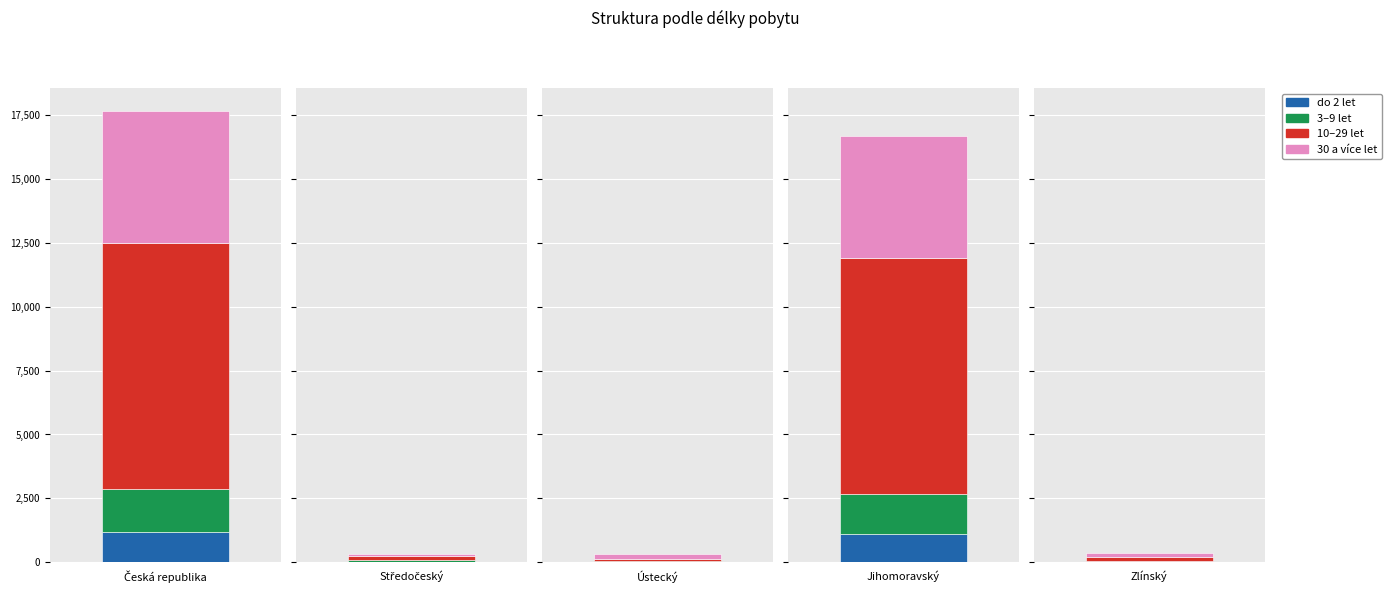

At which label is do 2 let closest to 603?

Jihomoravský